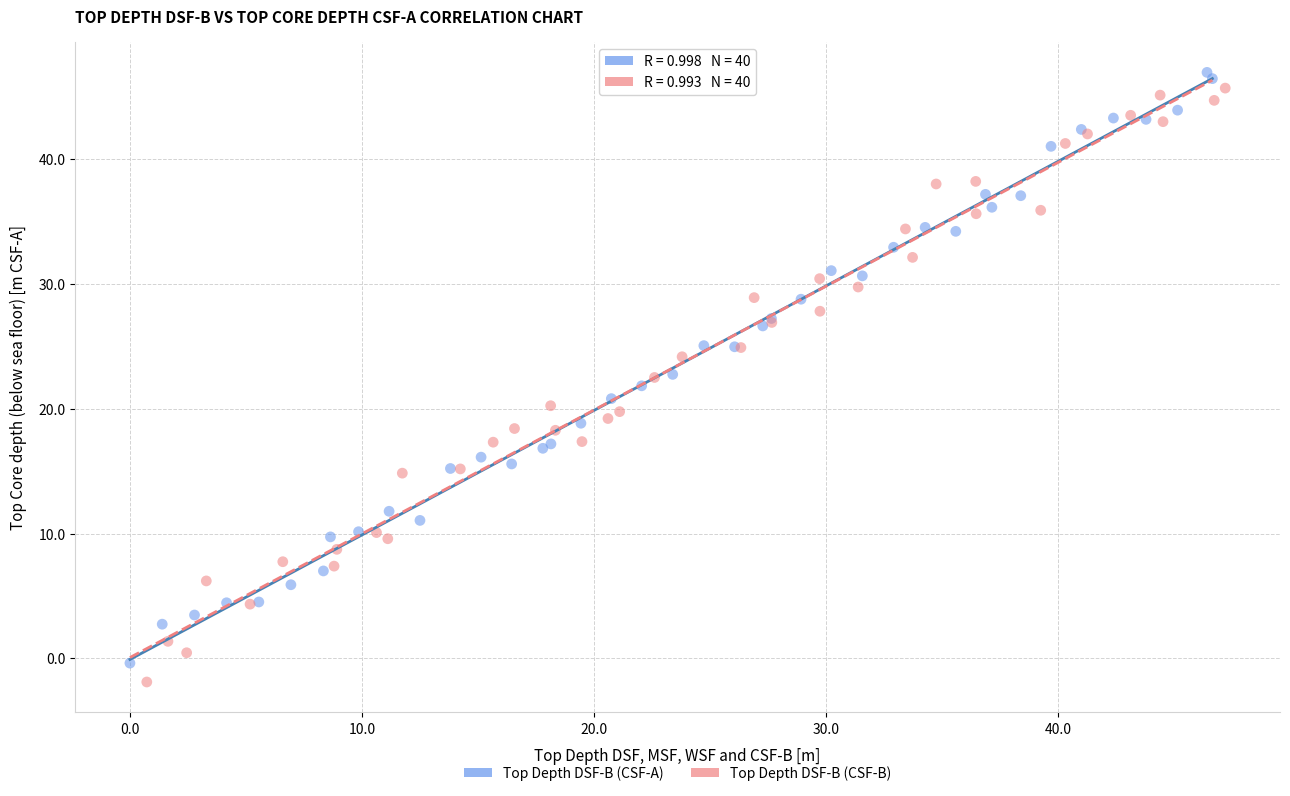

Which series has the widest spread of Y values?

Top Depth DSF-B (CSF-B)